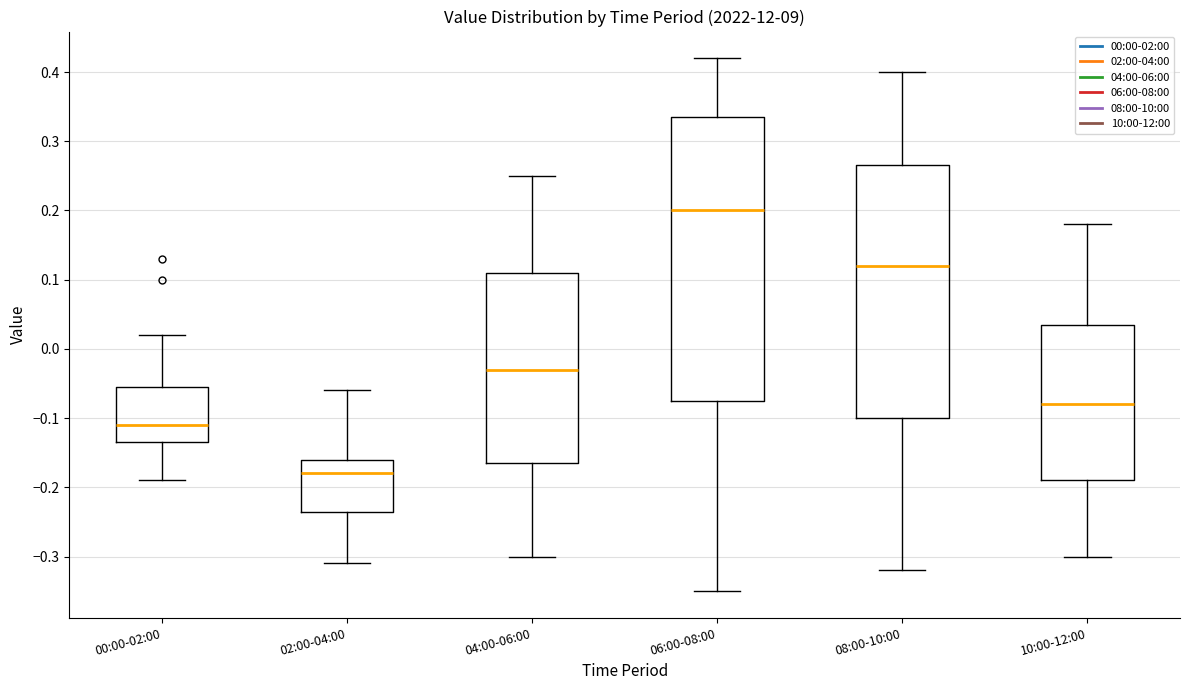

Reading left to right, read every box against the y-axis: the position of its median line, the range the box covers, and the ends of its whiskers. The values are not printed on the chart, so give them approximately, as read against the axis.

00:00-02:00: median -0.11, box -0.13 to -0.05, whiskers -0.19 to 0.02
02:00-04:00: median -0.18, box -0.23 to -0.16, whiskers -0.31 to -0.06
04:00-06:00: median -0.03, box -0.16 to 0.11, whiskers -0.30 to 0.25
06:00-08:00: median 0.20, box -0.07 to 0.34, whiskers -0.35 to 0.42
08:00-10:00: median 0.12, box -0.10 to 0.27, whiskers -0.32 to 0.40
10:00-12:00: median -0.08, box -0.19 to 0.04, whiskers -0.30 to 0.18